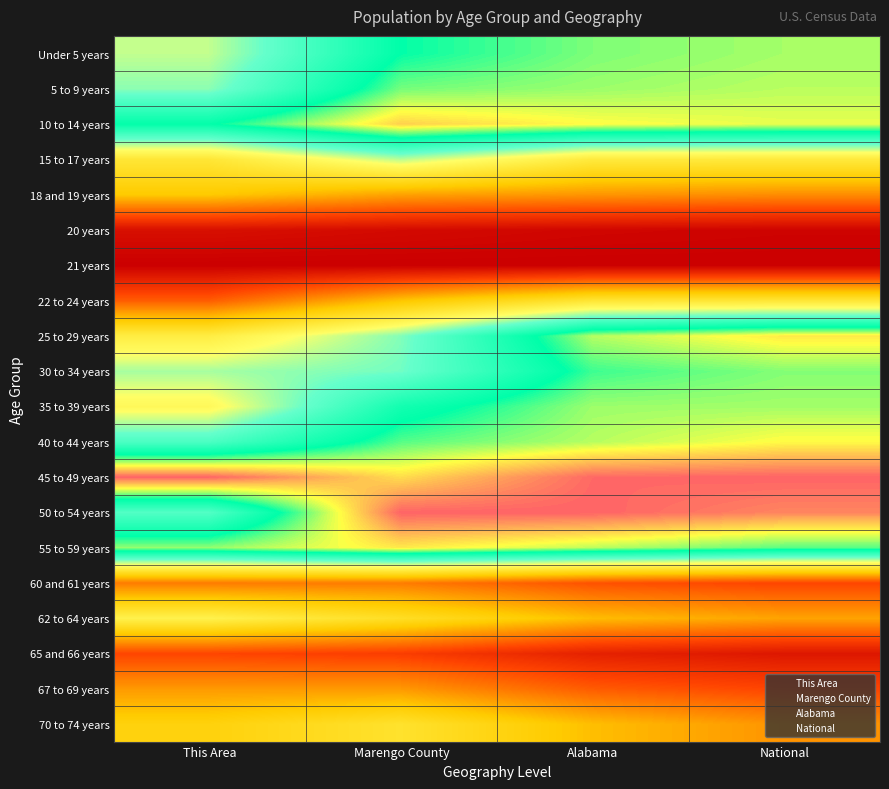

At National, list the series in order from largest to smallest.

45 to 49 years, 50 to 54 years, 25 to 29 years, 40 to 44 years, 10 to 14 years, 5 to 9 years, Under 5 years, 35 to 39 years, 30 to 34 years, 55 to 59 years, 15 to 17 years, 22 to 24 years, 62 to 64 years, 70 to 74 years, 18 and 19 years, 67 to 69 years, 60 and 61 years, 65 and 66 years, 20 years, 21 years